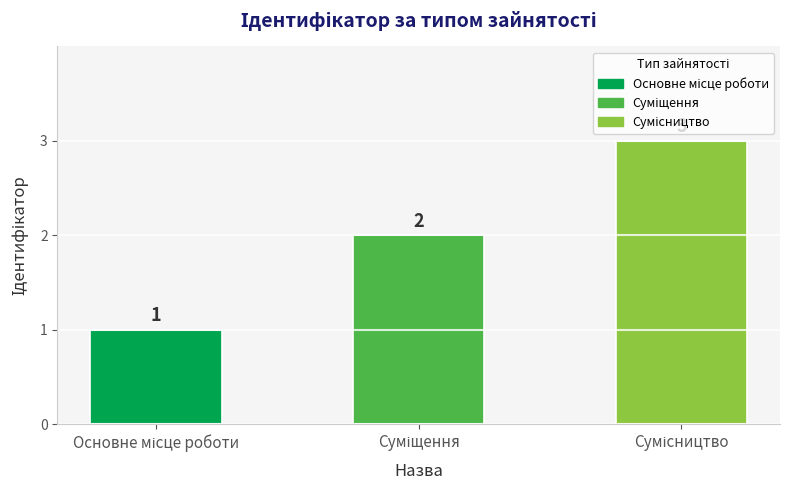

What is the value of the 3rd bar from the left?

3